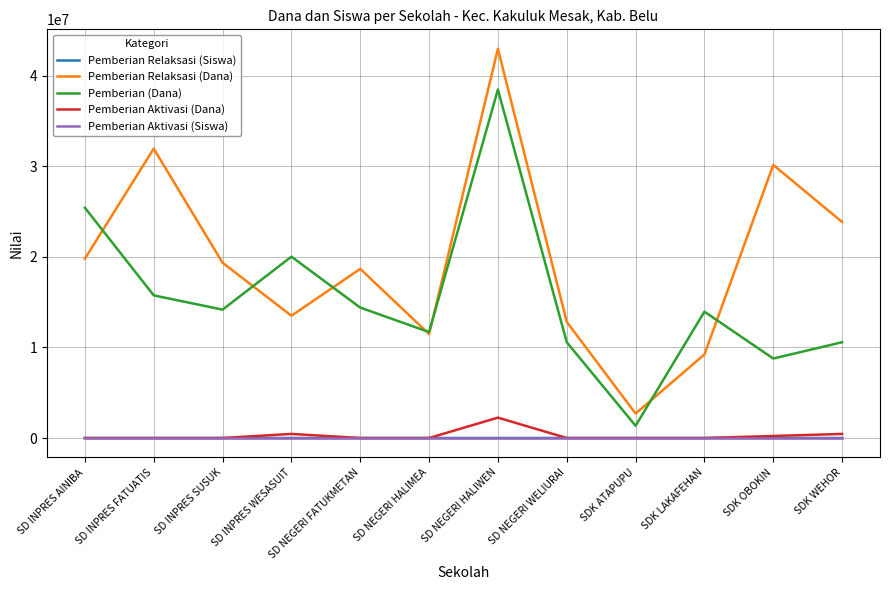

What is the maximum value shown in the chart?

42975000